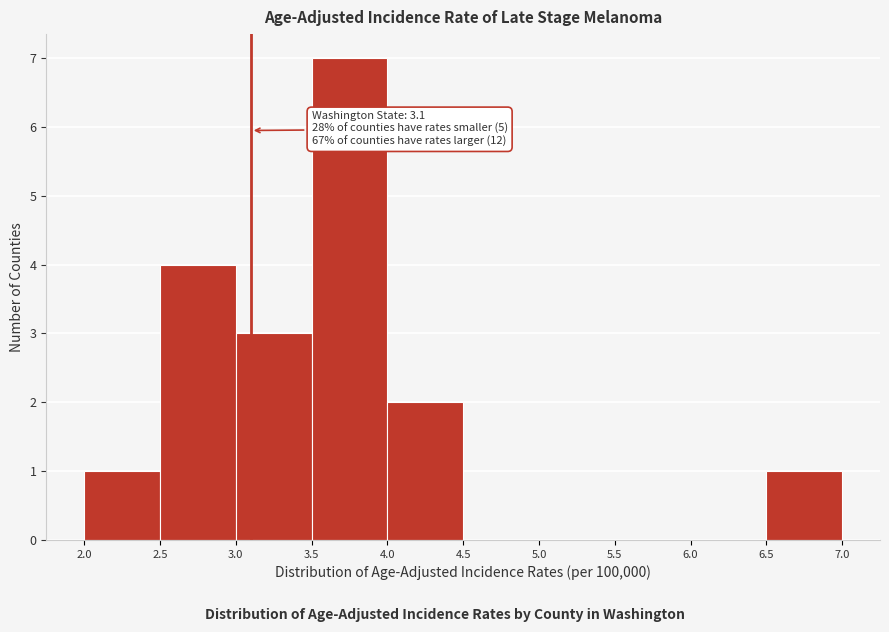

Over which range of the x-axis is the bar tallest?

3.5 to 4.0